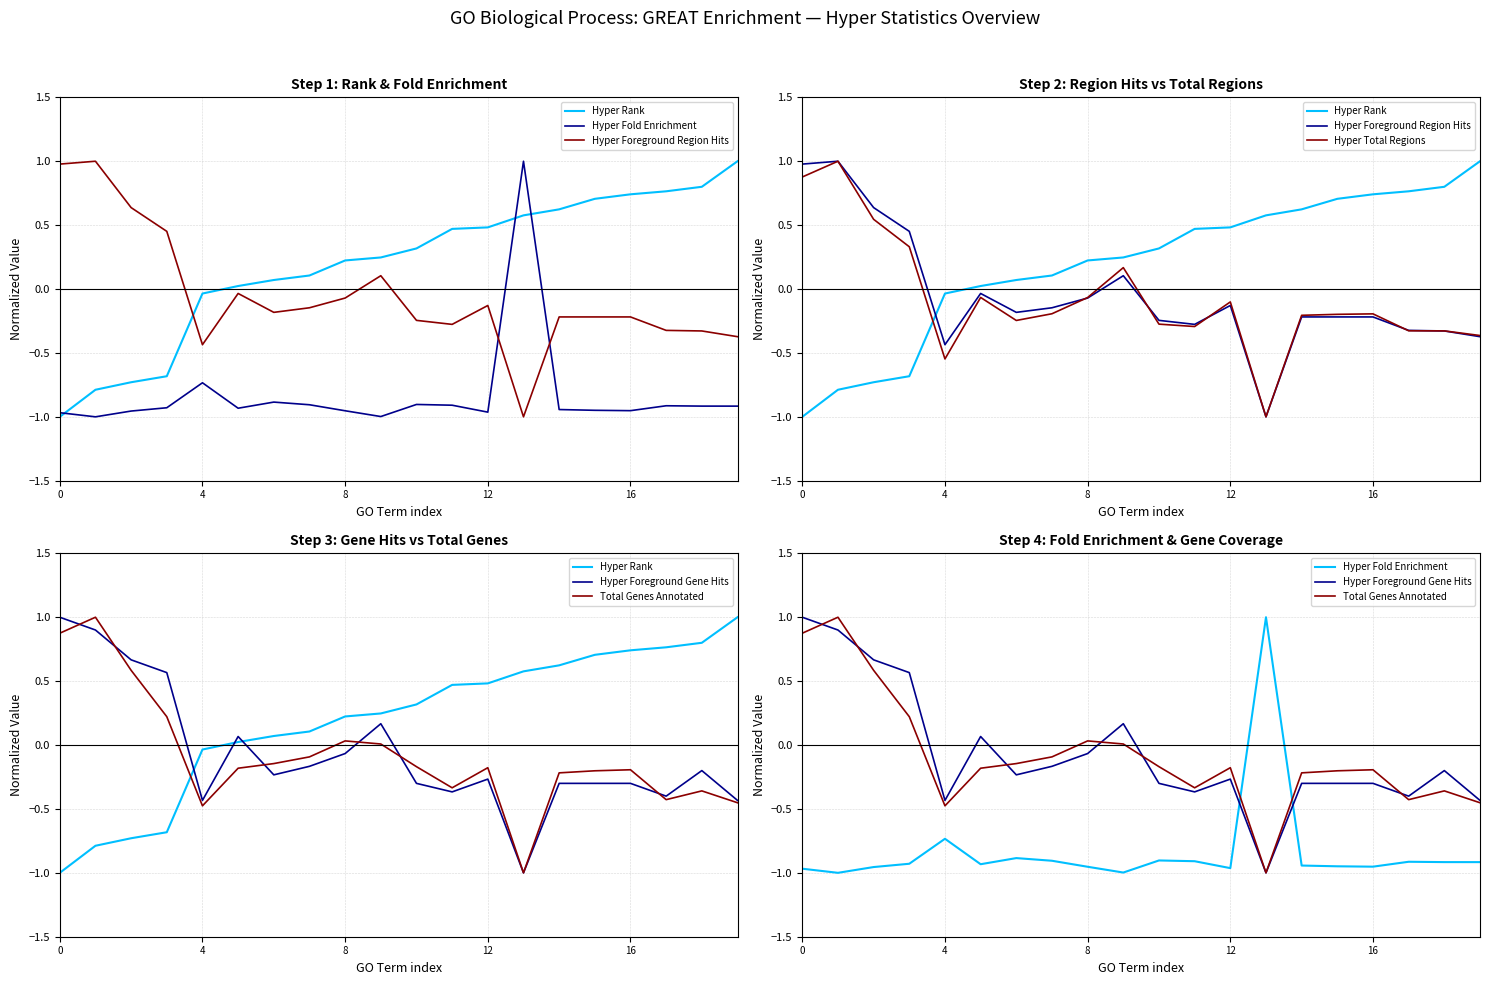

What are all the series names shown in the legend?

Hyper Rank, Hyper Fold Enrichment, Hyper Foreground Region Hits, Hyper Total Regions, Hyper Foreground Gene Hits, Total Genes Annotated